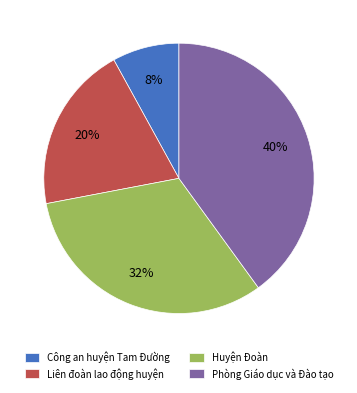

To the nearest percent, what is the average slice percentage?

25%